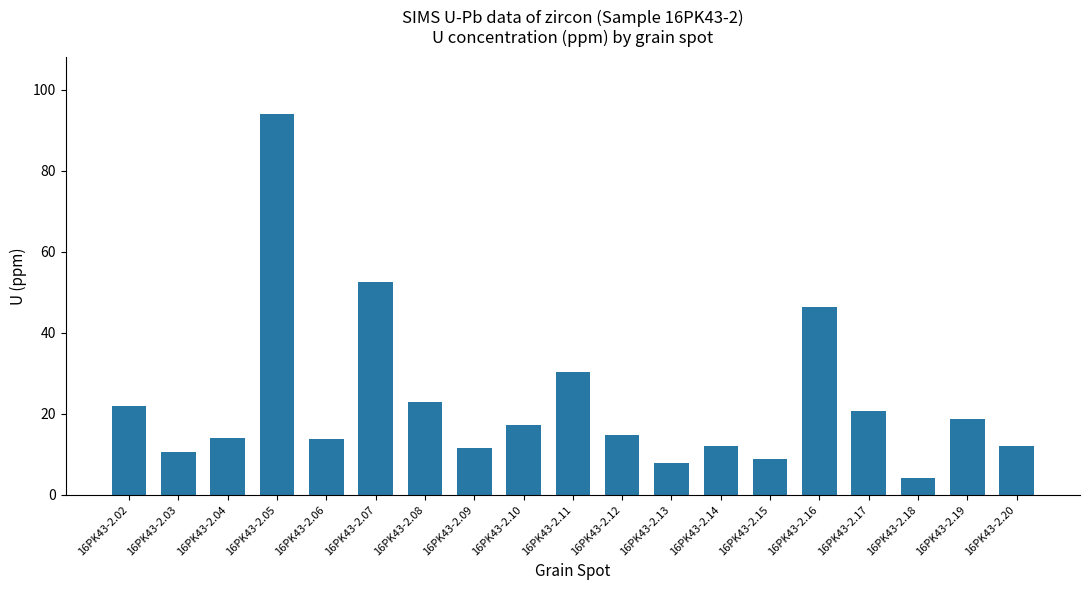

Where does the data first go above 14?

16PK43-2.02